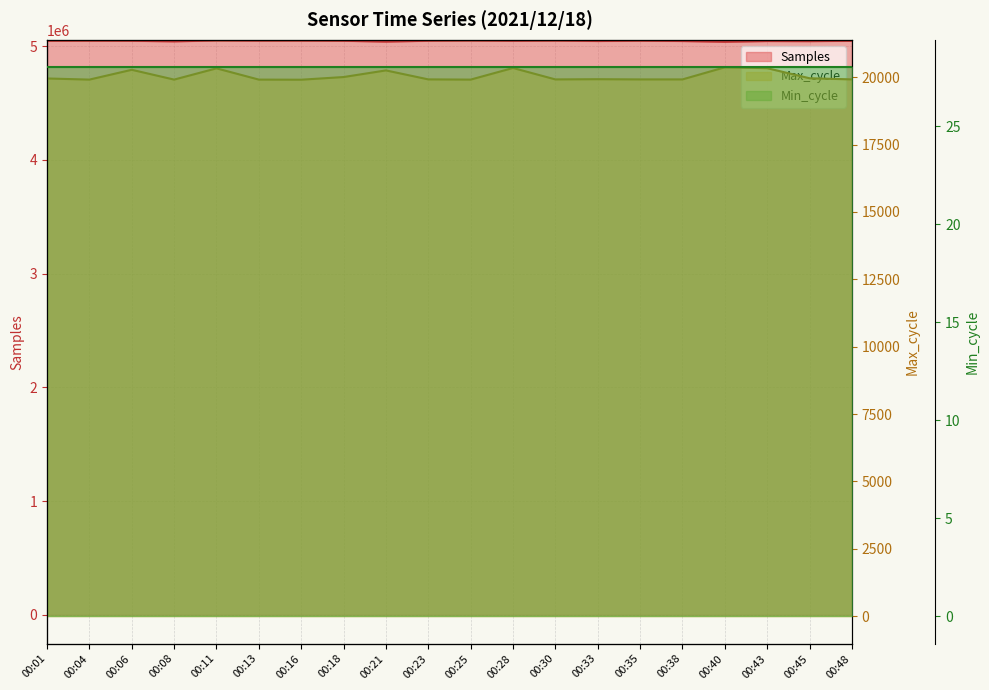

True or false: Max_cycle has a value of 20008 at 00:18.

True